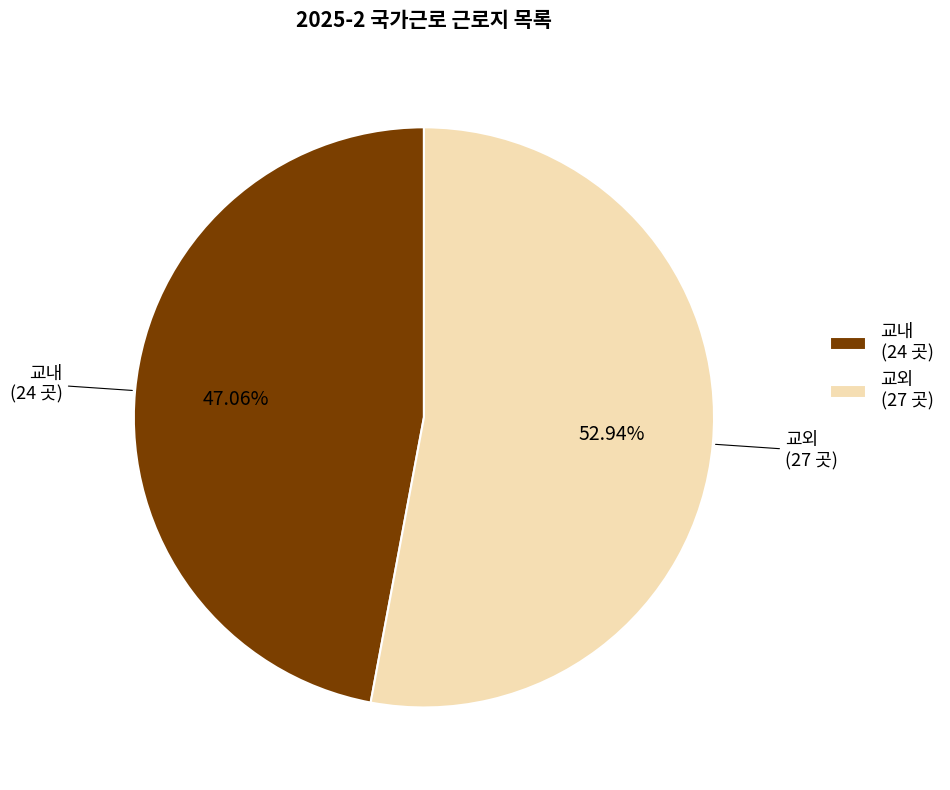

The 교외 slice represents 53% of the pie. True or false?

True